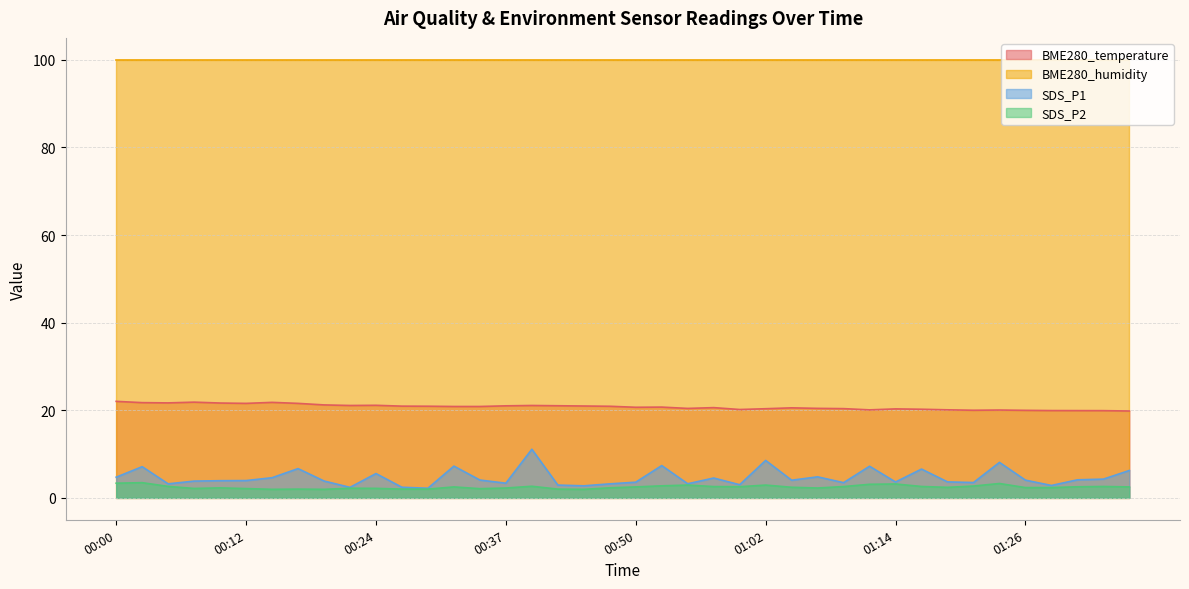

Is it true that SDS_P1 equals 12.6 at 01:02?

False